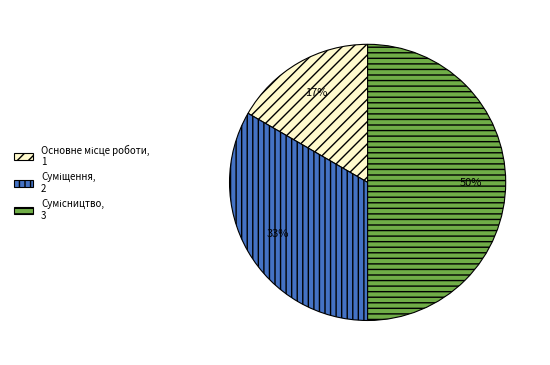

To the nearest percent, what is the average slice percentage?

33%